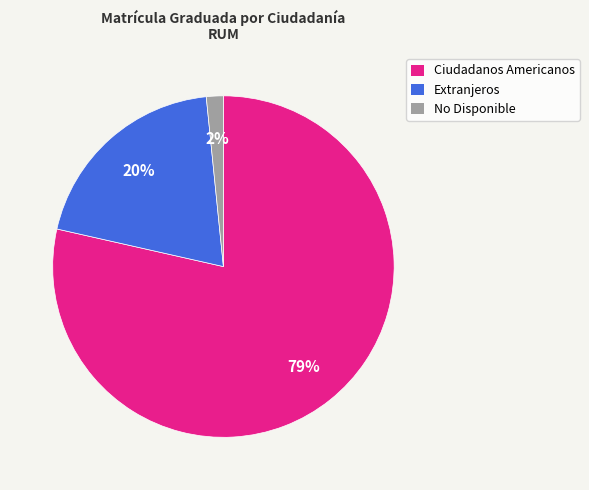

How many segments does this pie chart have?

3